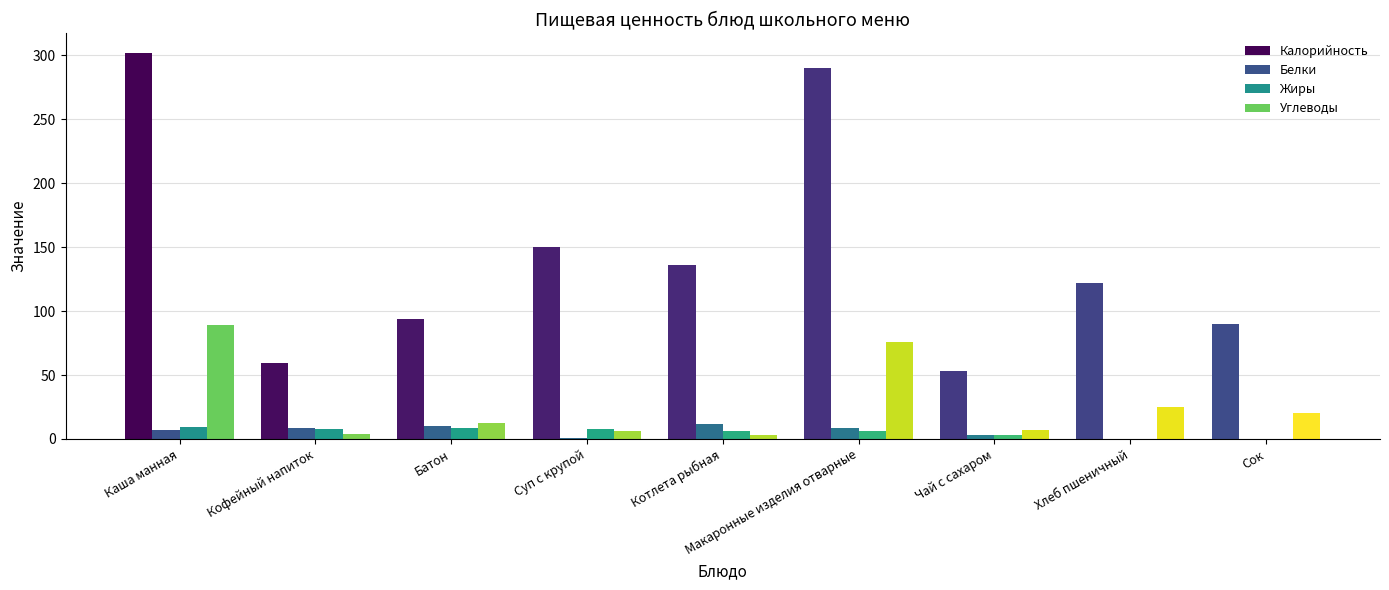

What is the sum of all Калорийность values?

1296.3